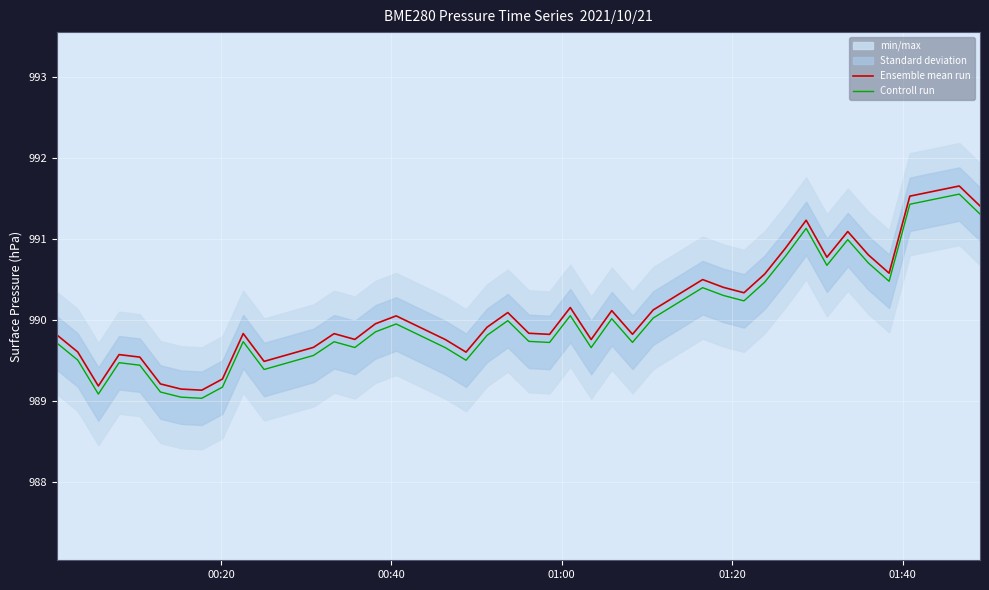

Reading left to right, what are all the values shown in this chart?

Ensemble mean run: 989.8	989.6	989.2	989.6	989.5	989.2	989.1	989.1	989.3	989.8	989.5	989.7	989.8	989.8	990.0	990.0	989.8	989.6	989.9	990.1	989.8	989.8	990.2	989.8	990.1	989.8	990.1	990.5	990.4	990.3	990.6	990.9	991.2	990.8	991.1	990.8	990.6	991.5	991.7	991.4
Controll run: 989.7	989.5	989.1	989.5	989.4	989.1	989.0	989.0	989.2	989.7	989.4	989.6	989.7	989.7	989.9	989.9	989.7	989.5	989.8	990.0	989.7	989.7	990.1	989.7	990.0	989.7	990.0	990.4	990.3	990.2	990.5	990.8	991.1	990.7	991.0	990.7	990.5	991.4	991.6	991.3